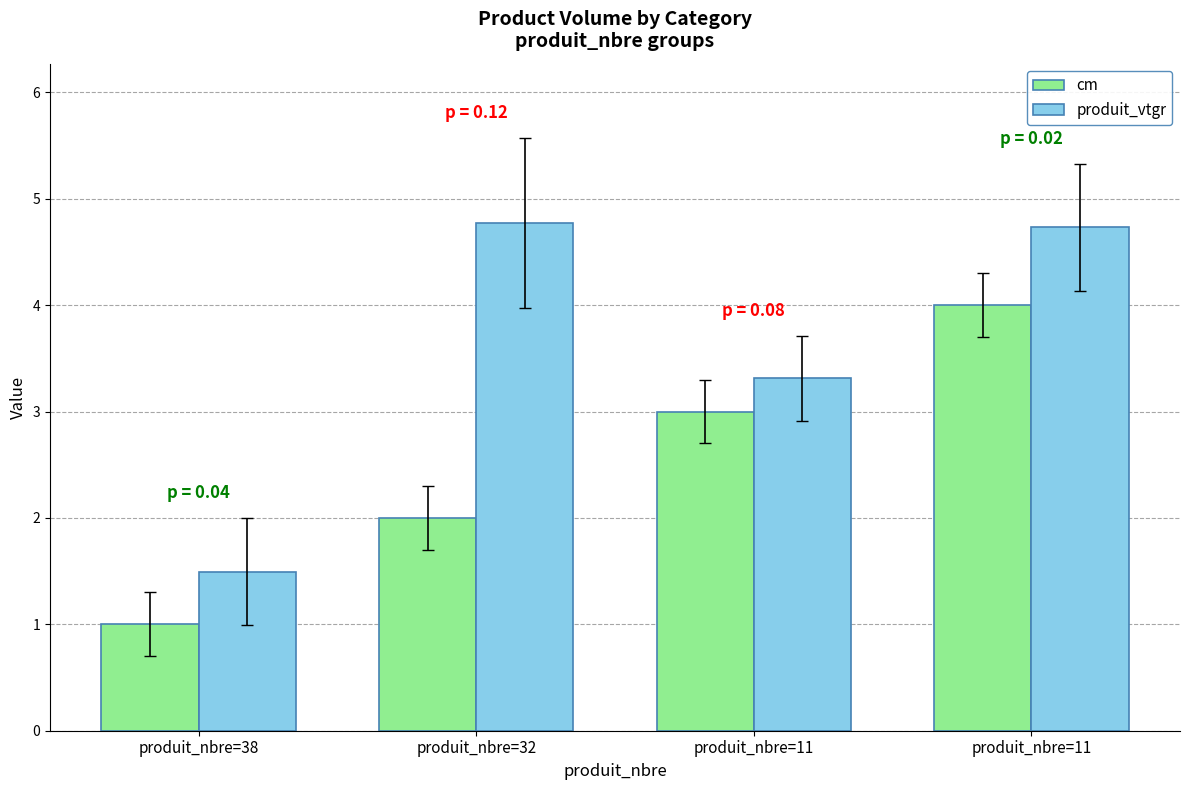

At which category does the chart reach its peak across all series?

produit_nbre=32